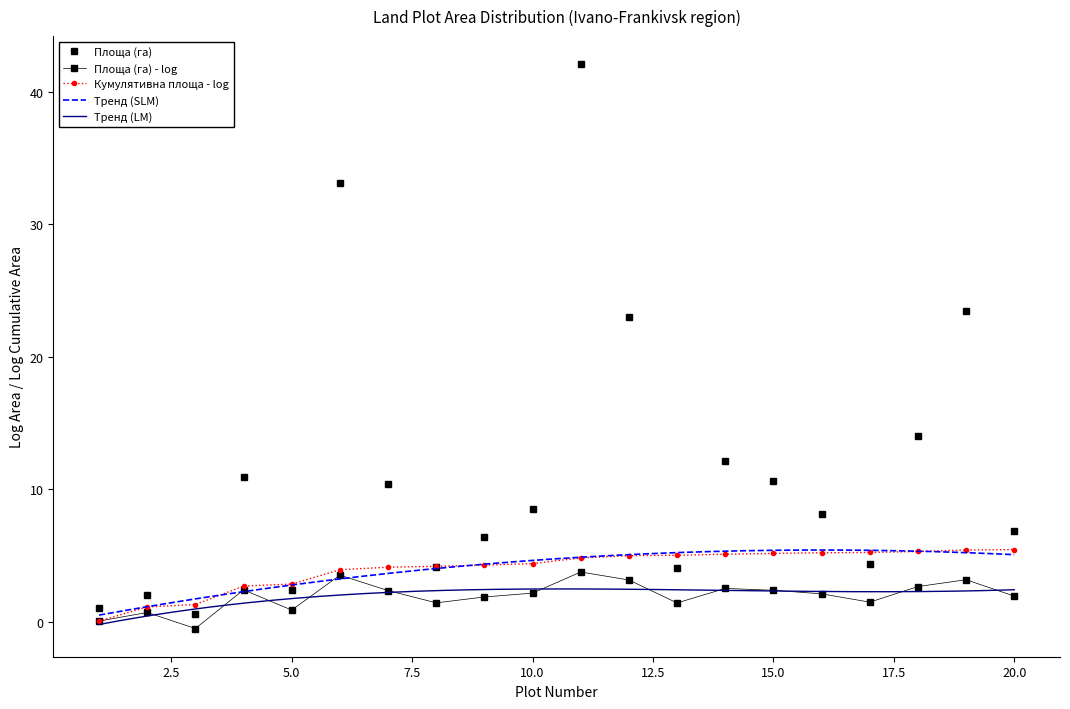

What is the value of the 16th point from the left?

8.1